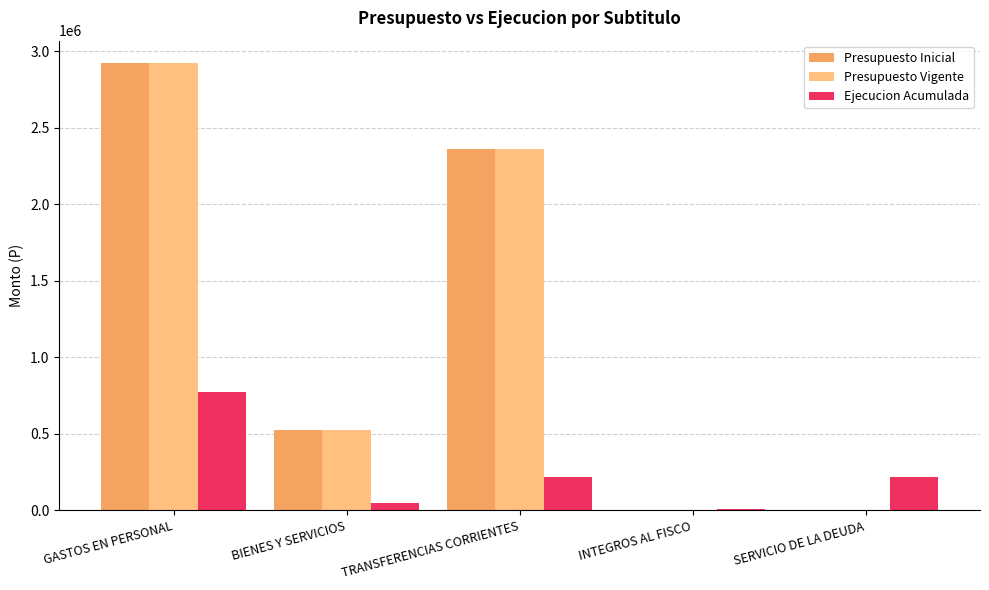

What is the approximate value of Presupuesto Vigente at TRANSFERENCIAS CORRIENTES?

2363041